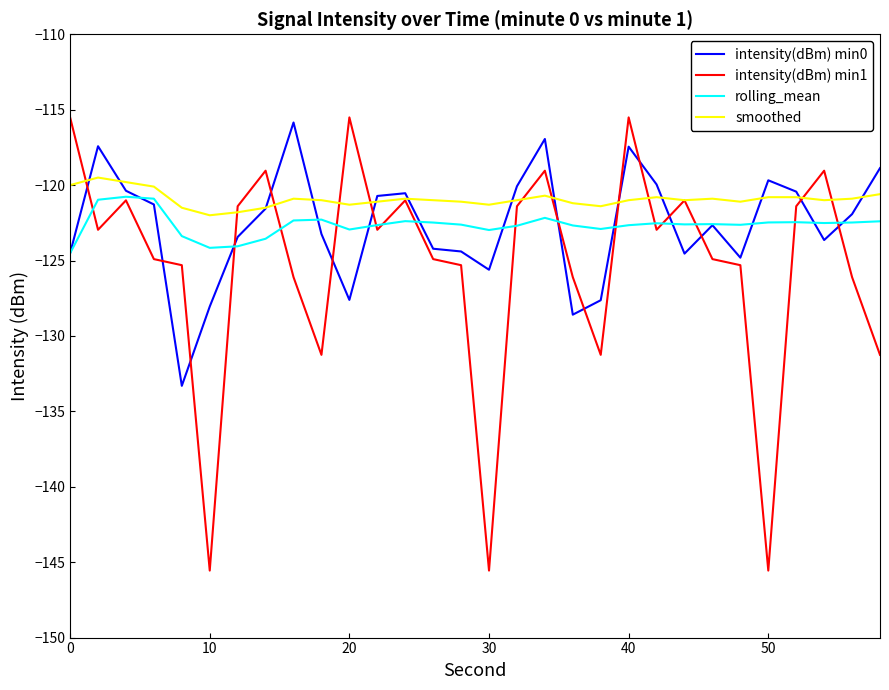

Count the number of categories in the chart.

30